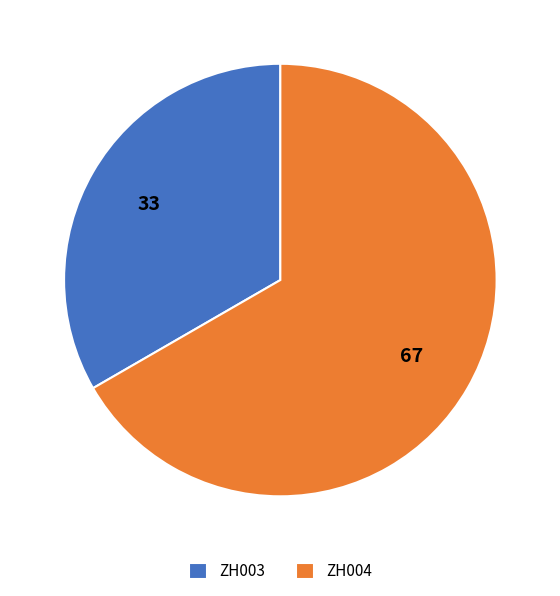

What is the largest slice in the pie chart?

ZH004